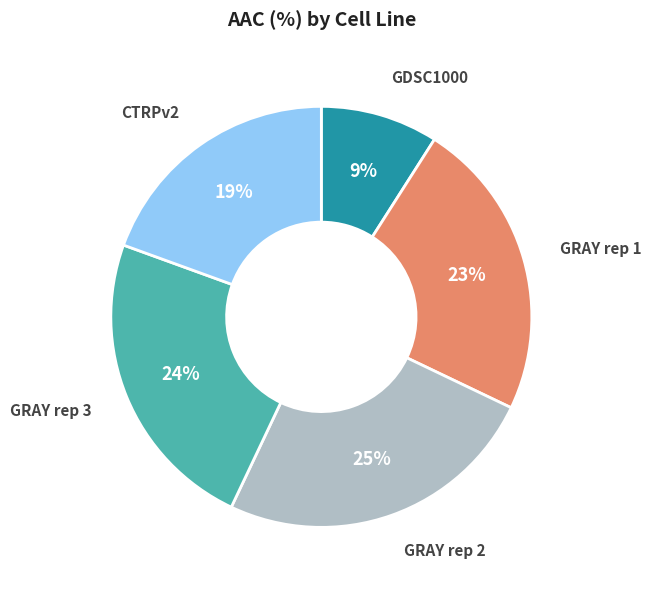

How many segments does this pie chart have?

5